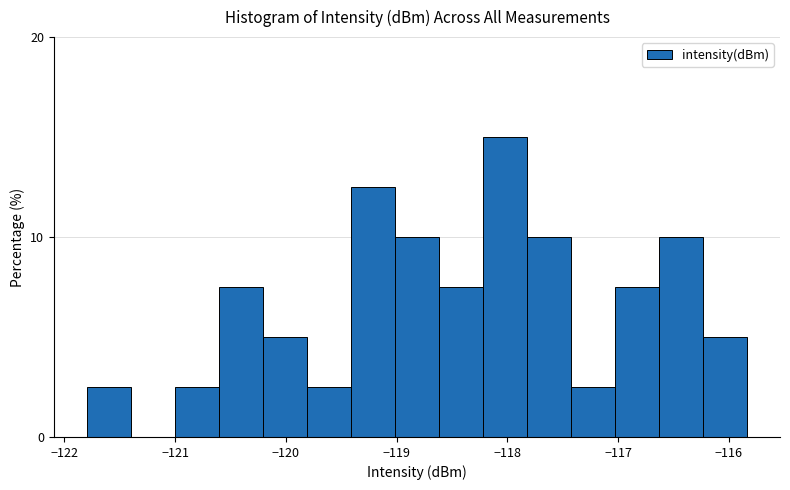

Read against the x-axis, roughly where is the centre of the tallest bar?

-118.0